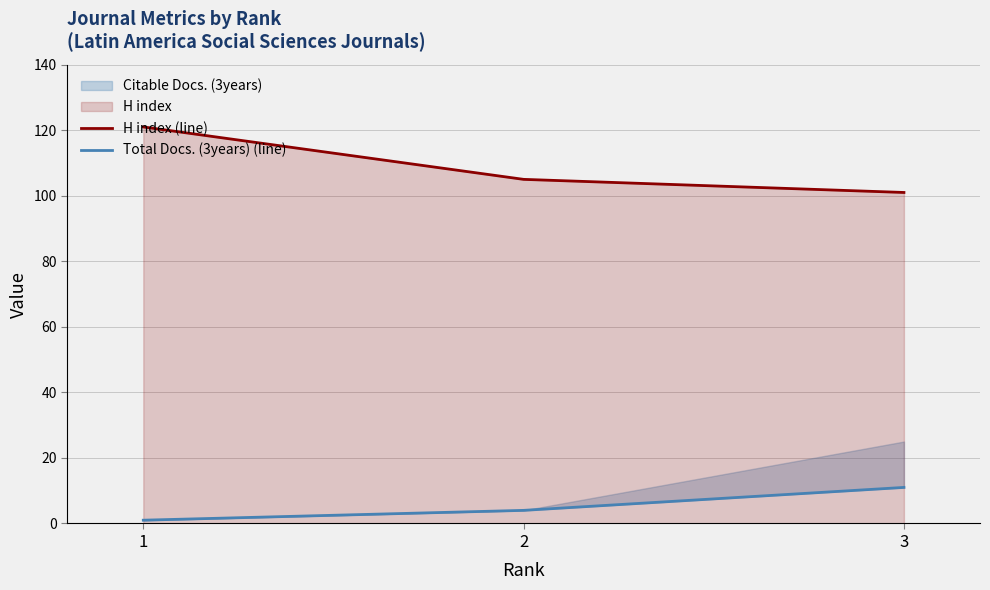

What is the average value of the Total Docs. (3years) (line) series?

5